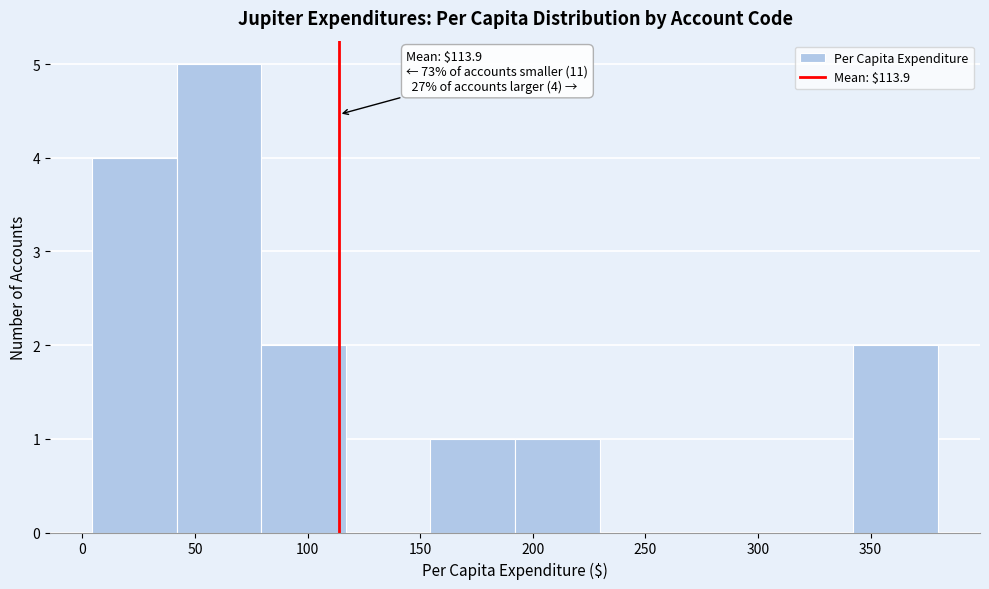

Which range on the x-axis has the tallest bar?

40 to 80